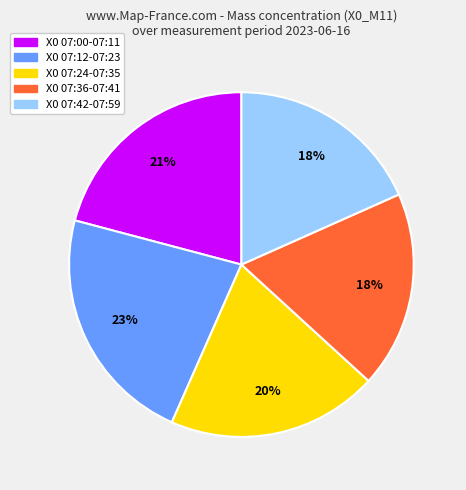

To the nearest percent, what is the average slice percentage?

20%